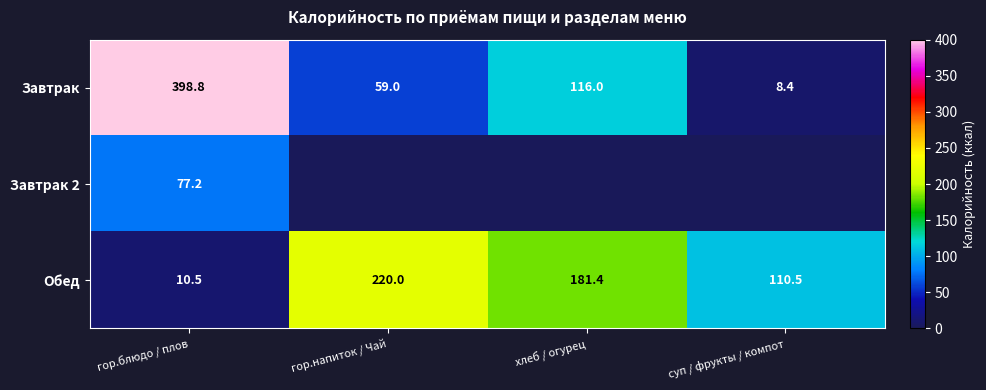

What is the lowest value of the Завтрак series?

8.4